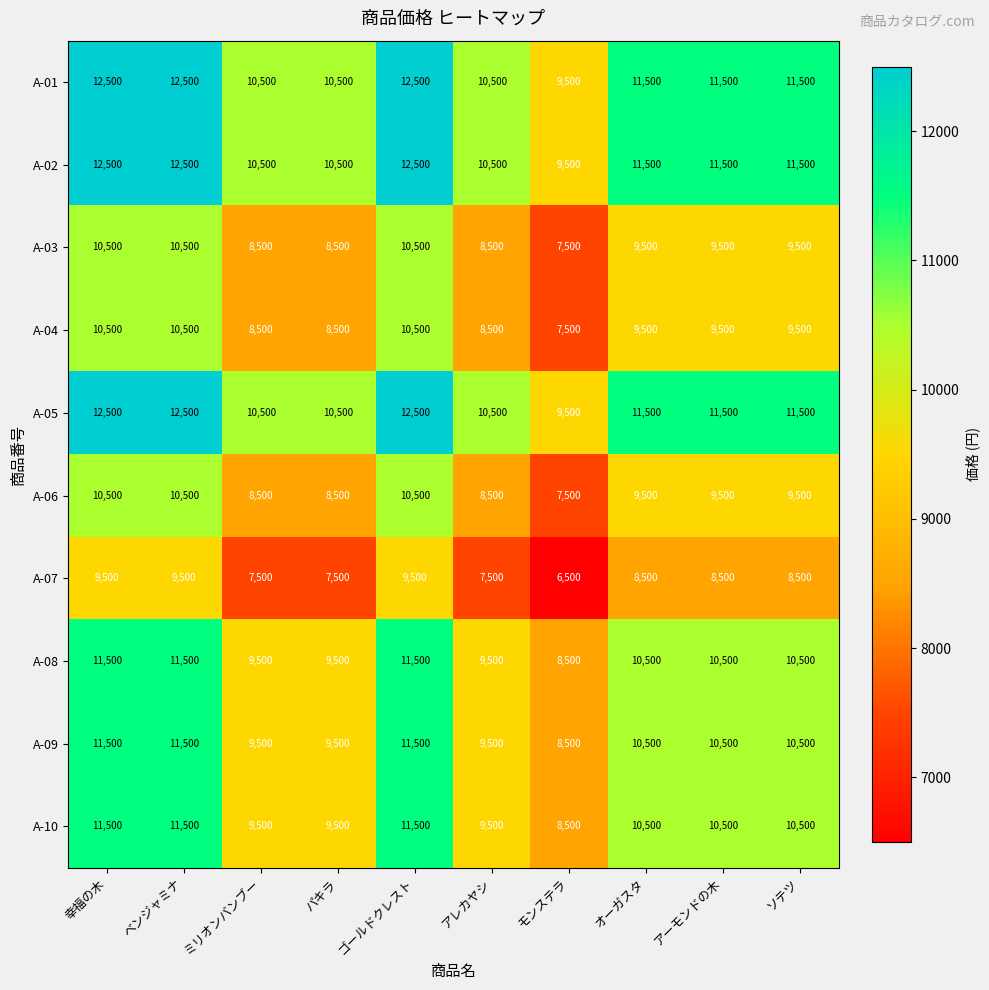

What is the difference between the A-05 values at ソテツ and 幸福の木?

1000